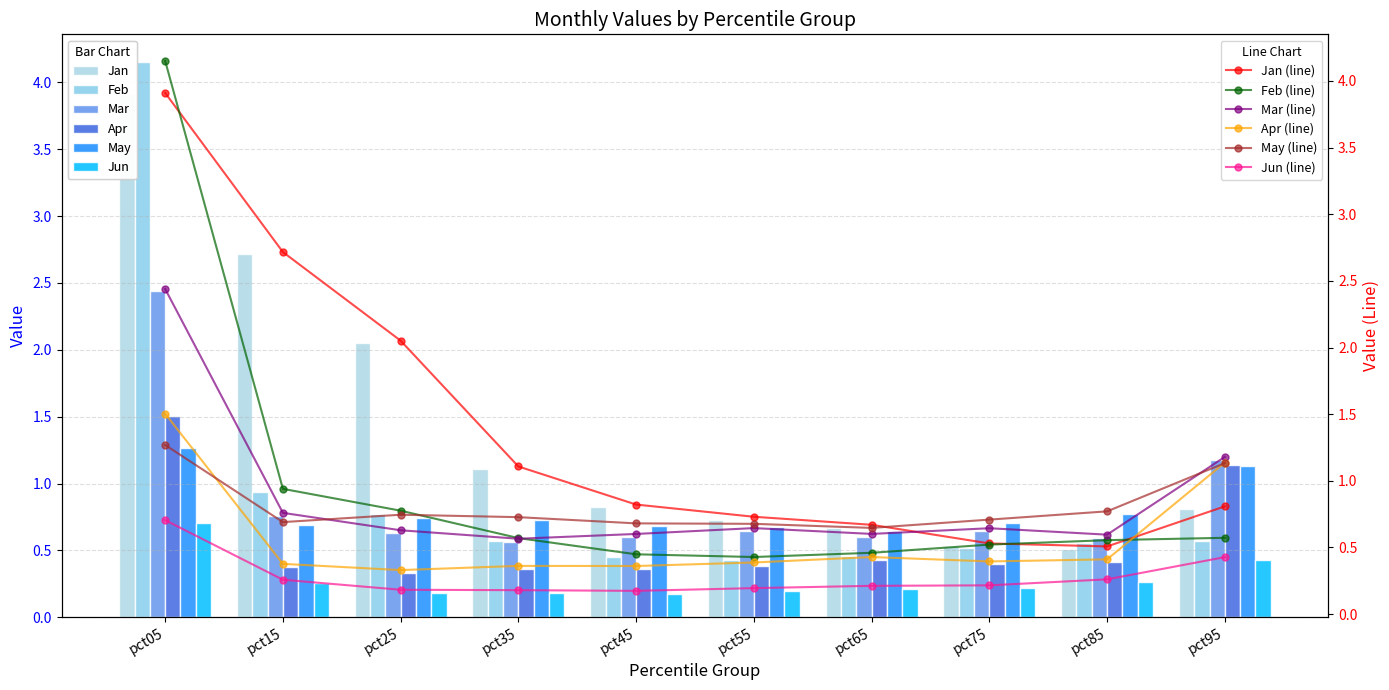

Which series has the largest range (max minus min)?

Feb